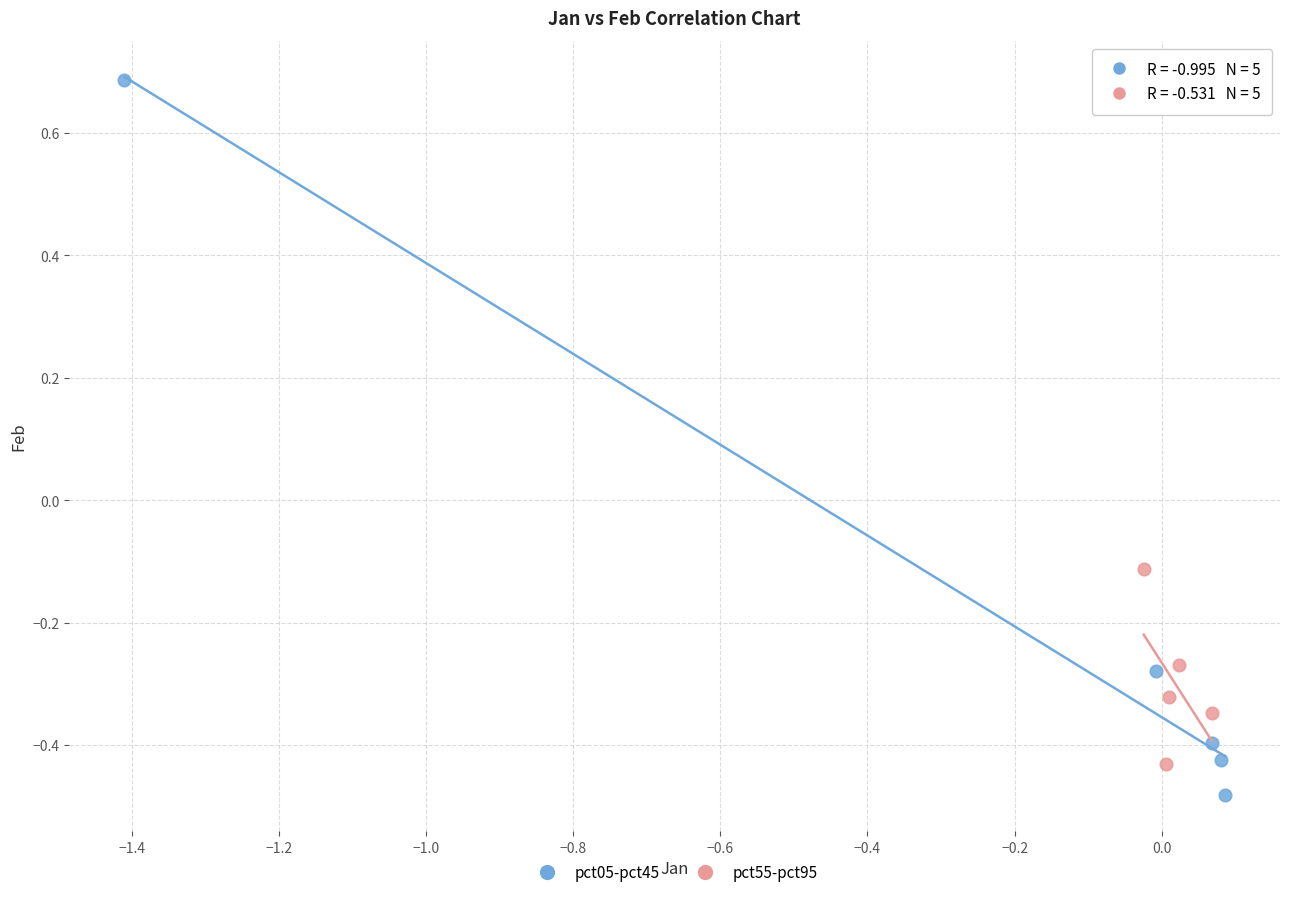

Which series has the largest Y range (max minus min)?

pct05-pct45